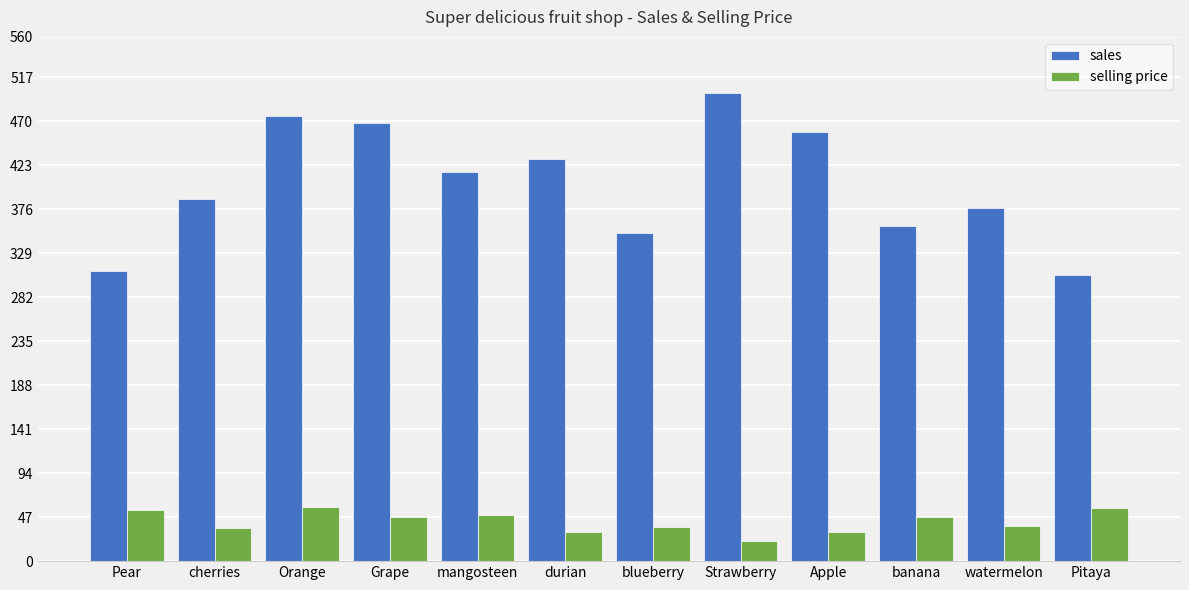

What is the label of the 8th bar from the right?

mangosteen